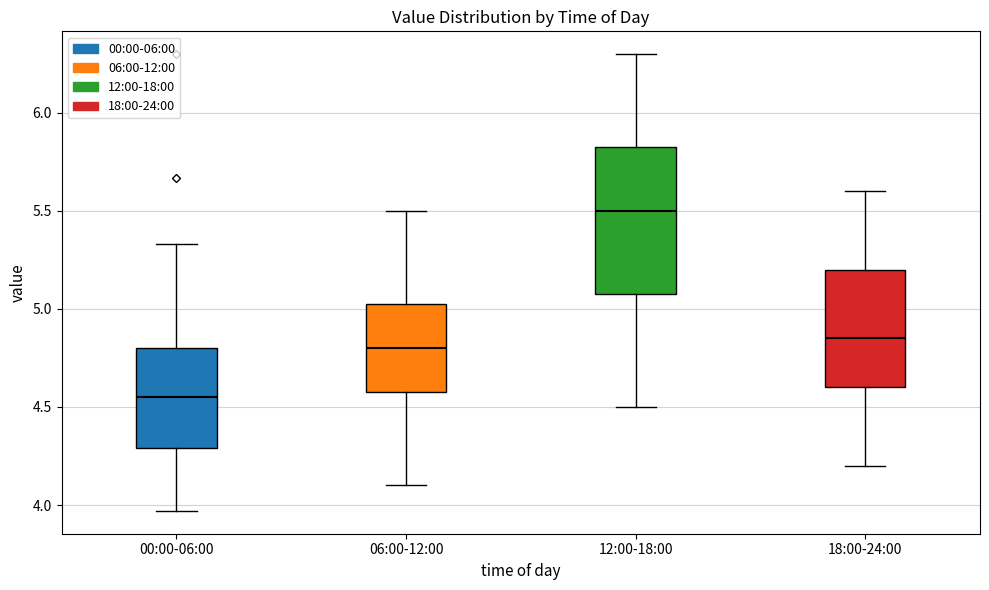

Which box has the highest median line?

12:00-18:00